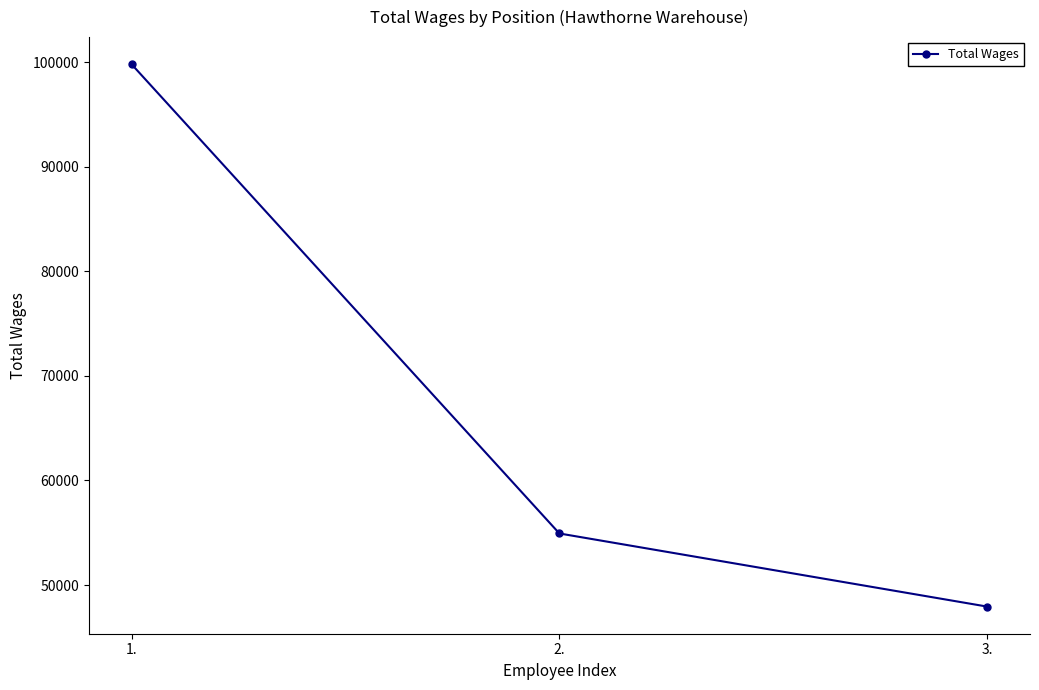

Which label corresponds to the largest value in the chart?

1.